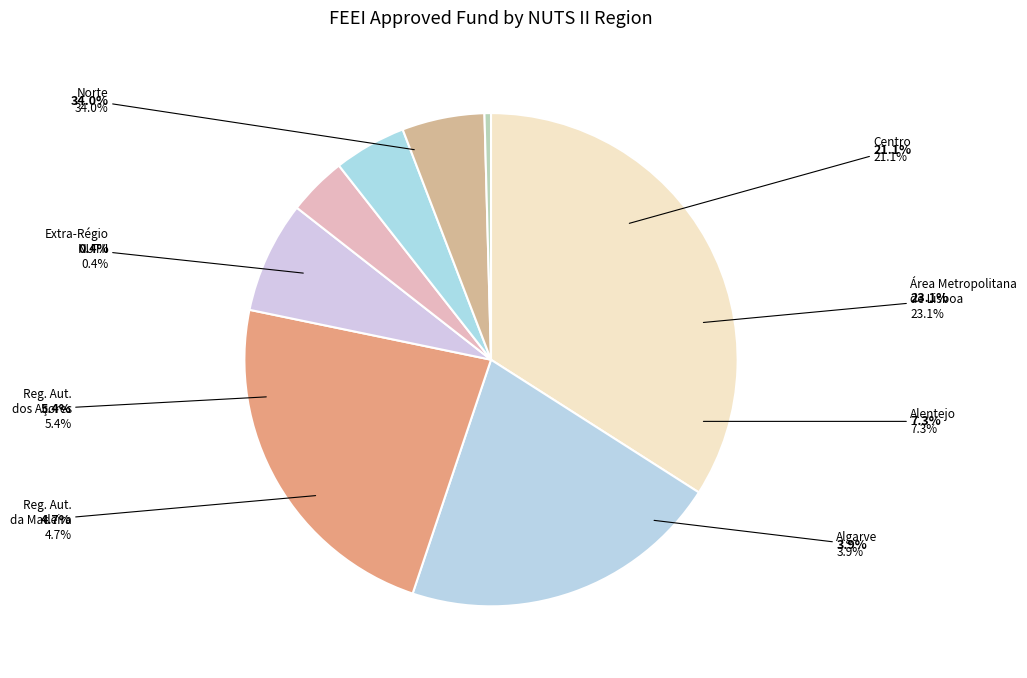

Combined, do Região Autónoma da Madeira and Alentejo account for over 50%?

No